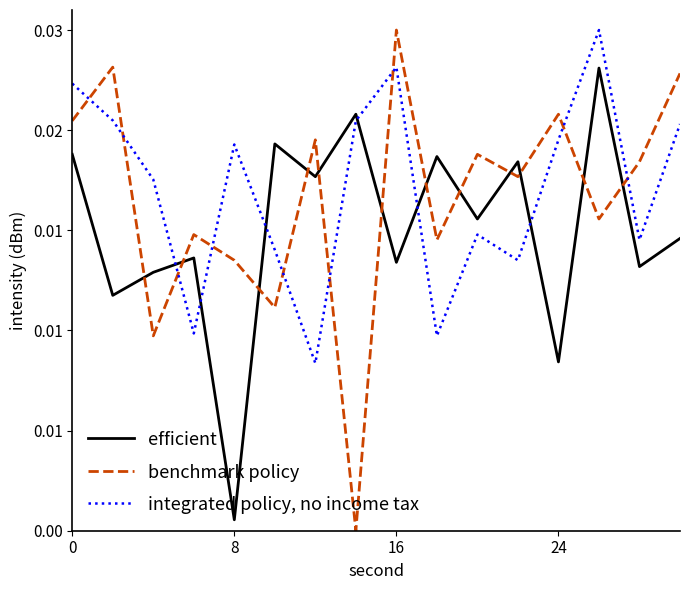

True or false: efficient and integrated policy, no income tax intersect in this chart.

True